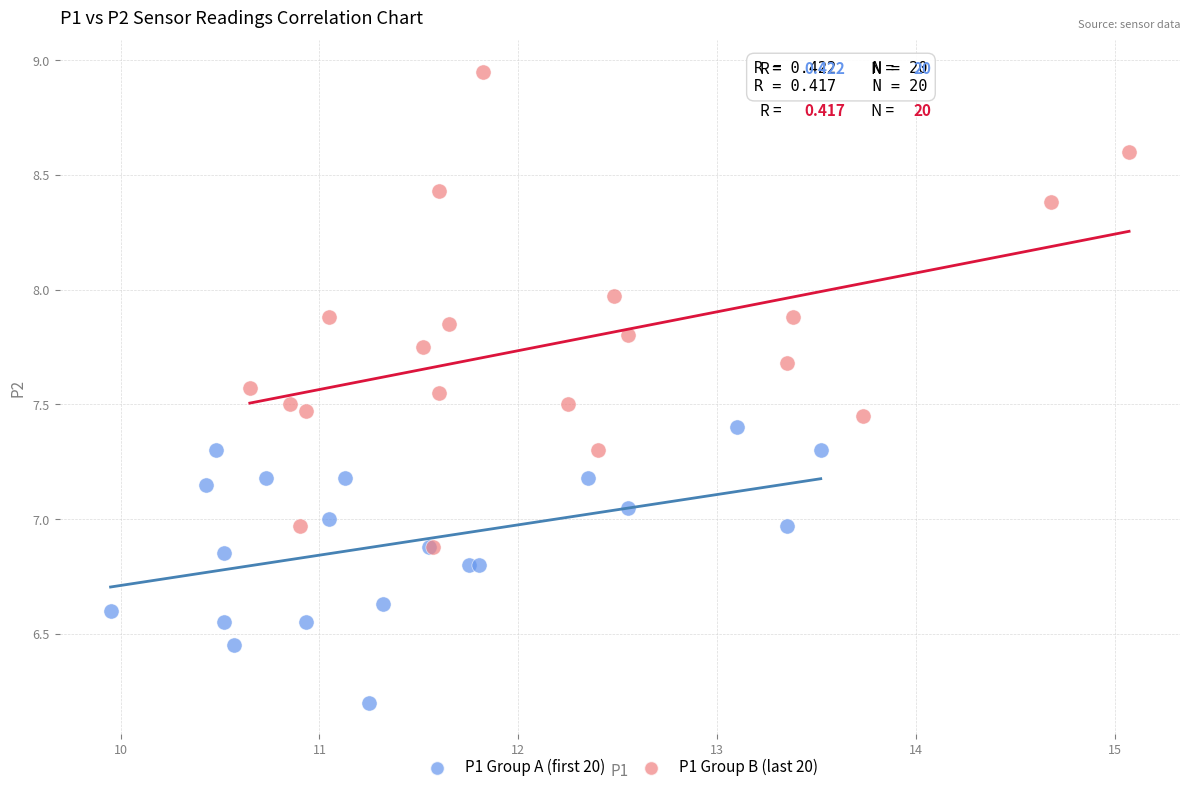

Which series contains the highest Y value?

P1 Group B (last 20)